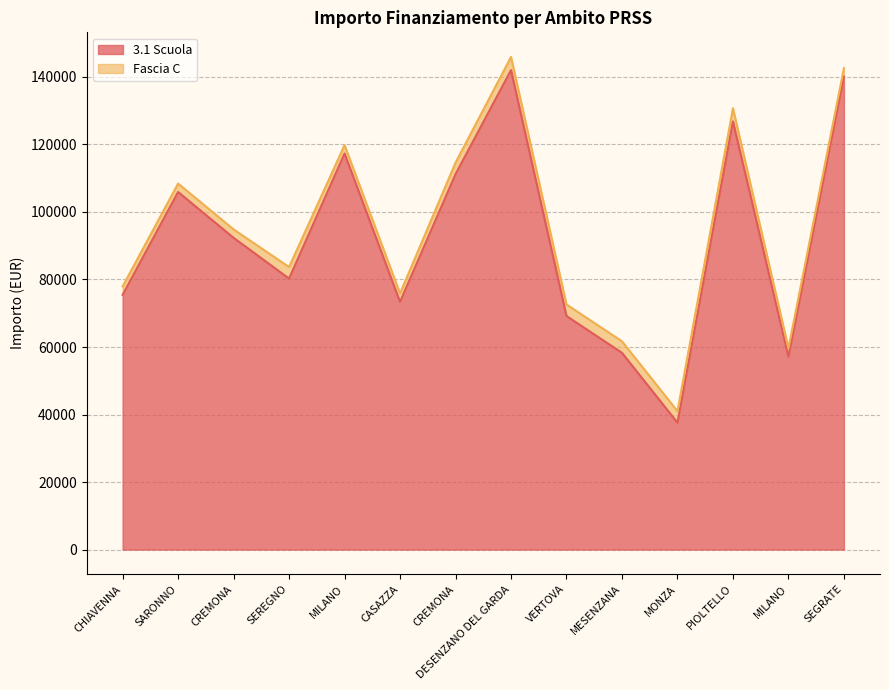

Reading left to right, list all the values displayed in this chart.

75442.6	105915.0	92341.9	80270.1	117311.1	73375.7	111198.7	142004.3	69180.1	58273.5	37577.6	126823.9	57143.9	140087.5